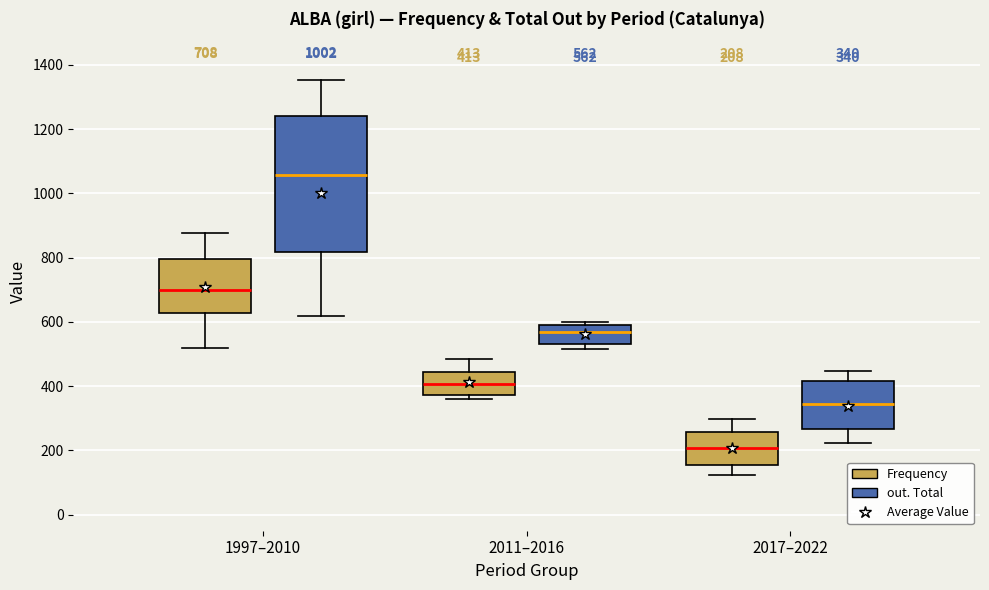

Comparing the boxes themselves (not the whiskers), which one is the tallest?

1997–2010 (out. Total)